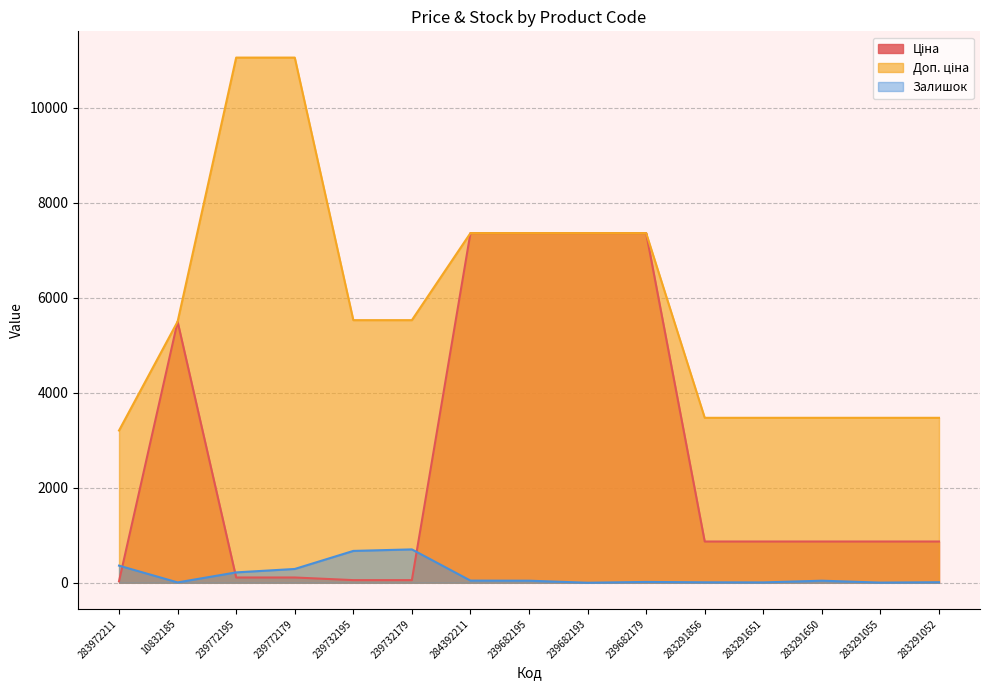

What is the difference between the highest and lowest values at 283291650?

3429.1